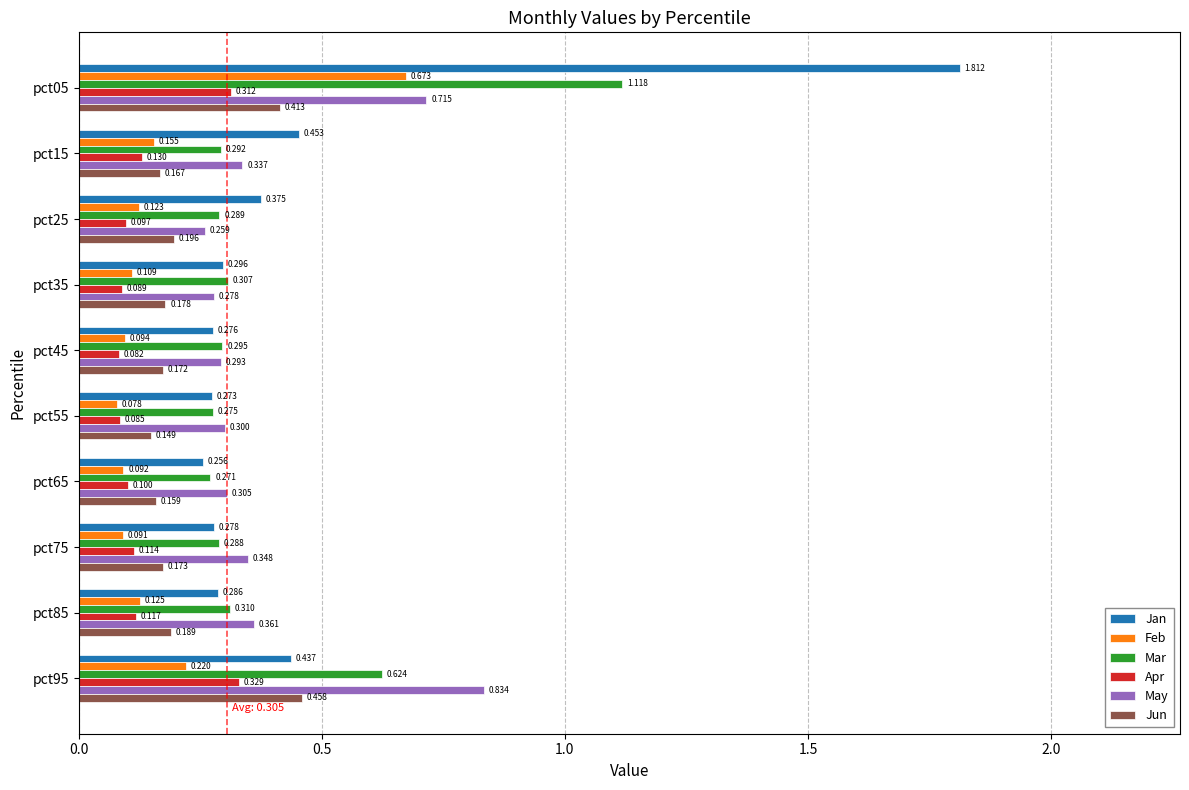

Where is Mar nearest to the value 0?

pct65